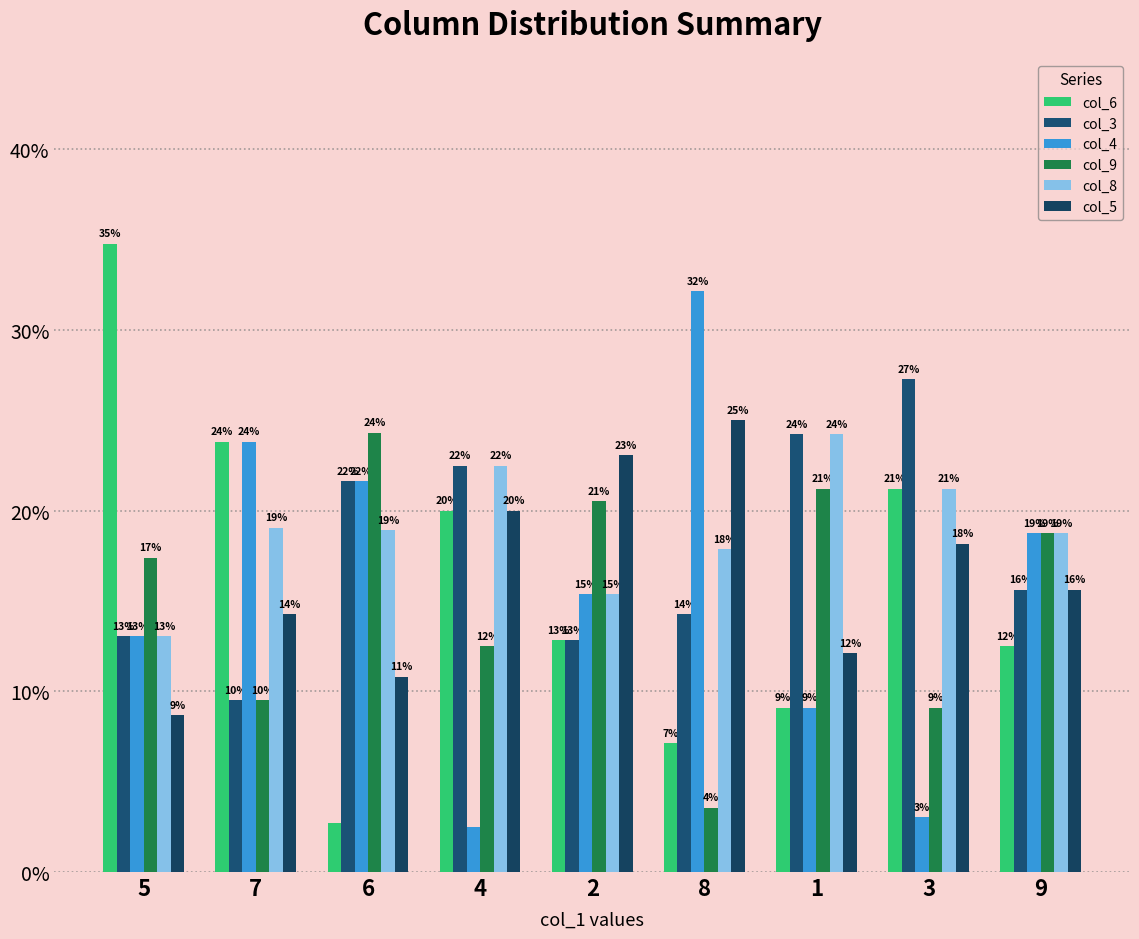

What is the difference between the maximum and minimum values in the col_6 series?

32.1